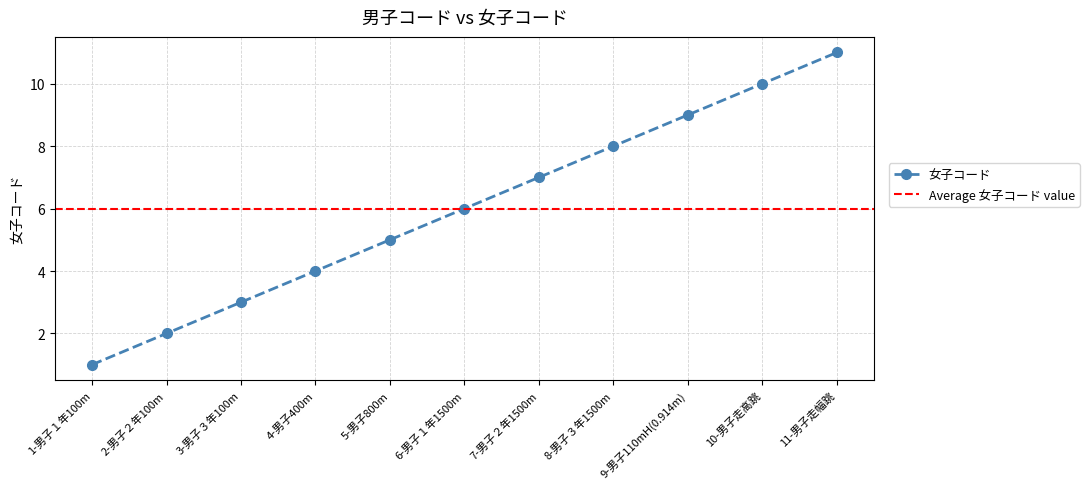

Reading right to left, what are all the values shown in this chart?

11	10	9	8	7	6	5	4	3	2	1